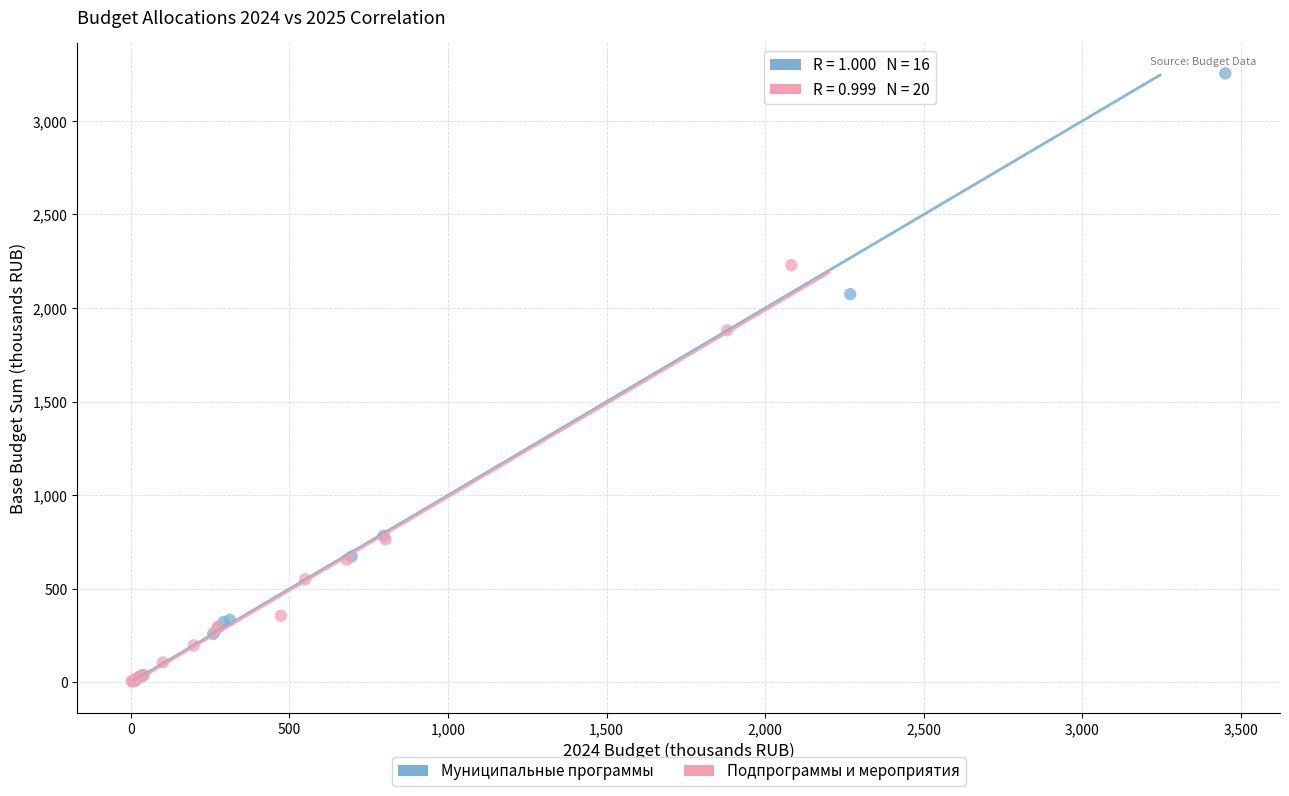

Which series reaches the maximum Y coordinate?

Муниципальные программы